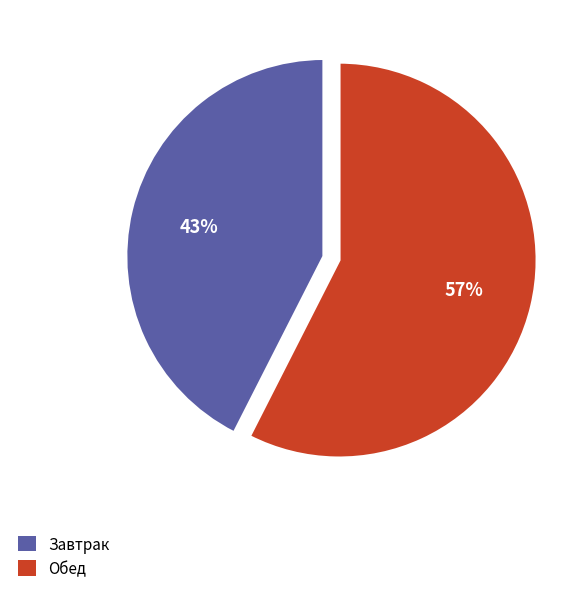

Is there any slice that represents more than half of the pie?

Yes